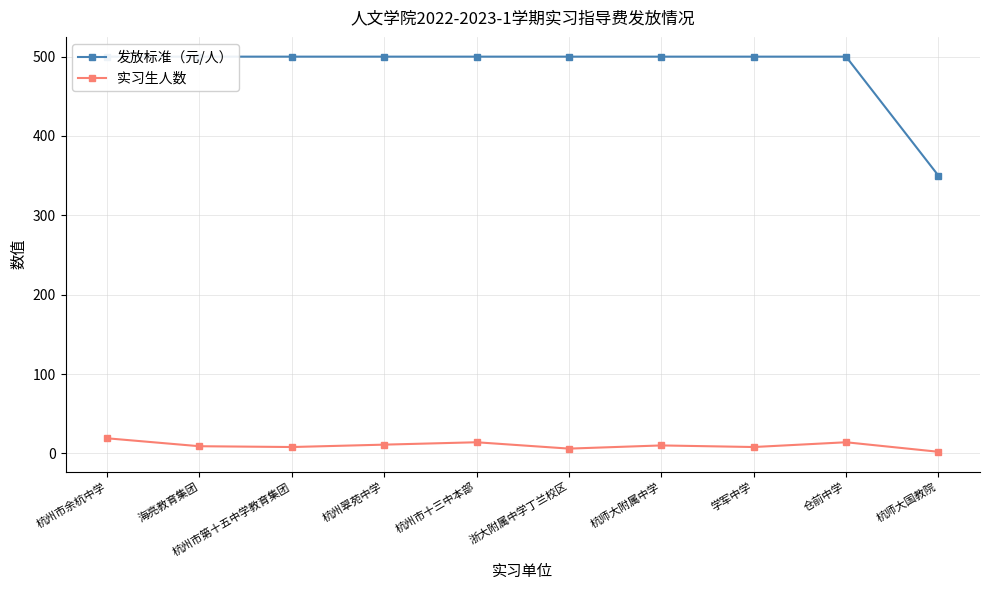

What is the total value across all series at 海亮教育集团?

509